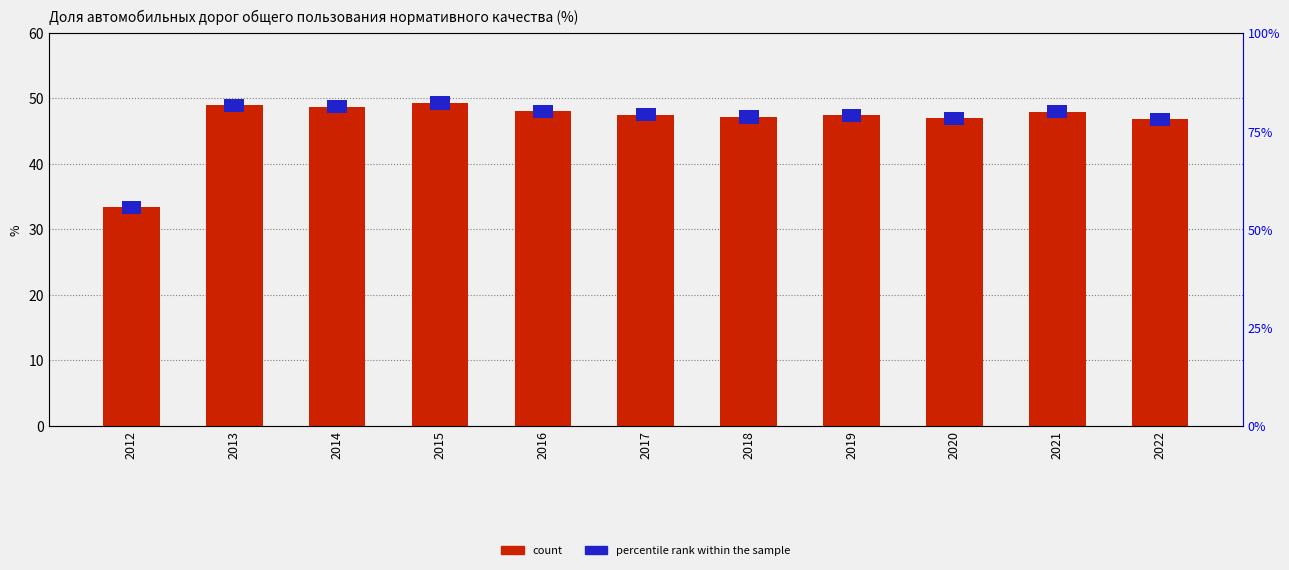

What is the value of the count bar at the 10th from the left?

47.9